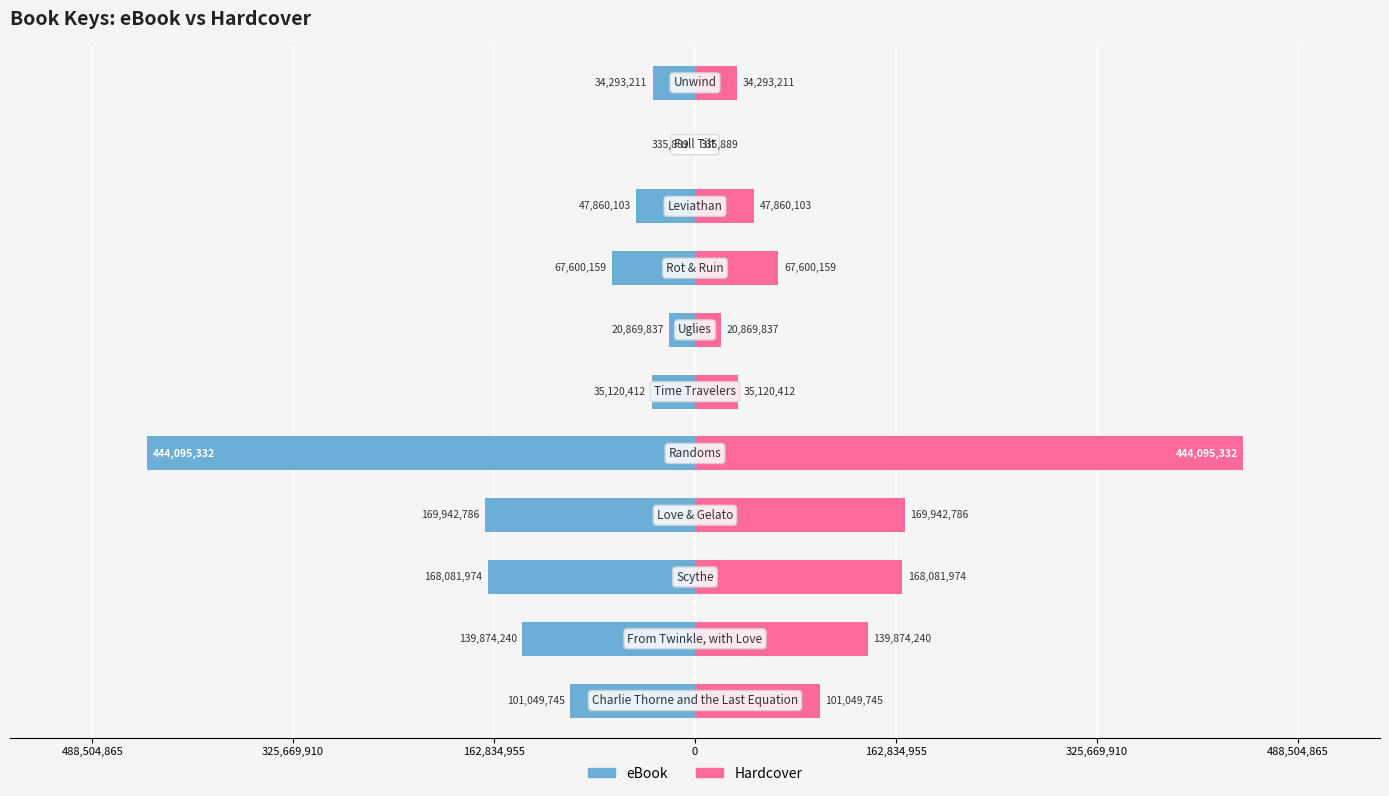

What is the difference between the maximum and second lowest values in the Hardcover series?

423225495